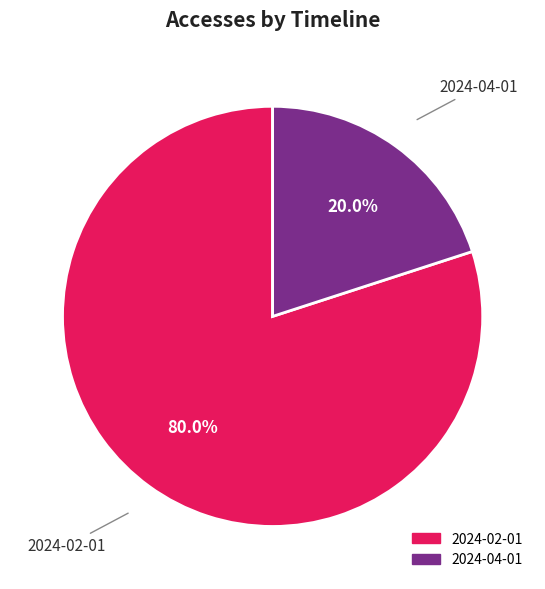

Is there a majority slice in this chart?

Yes